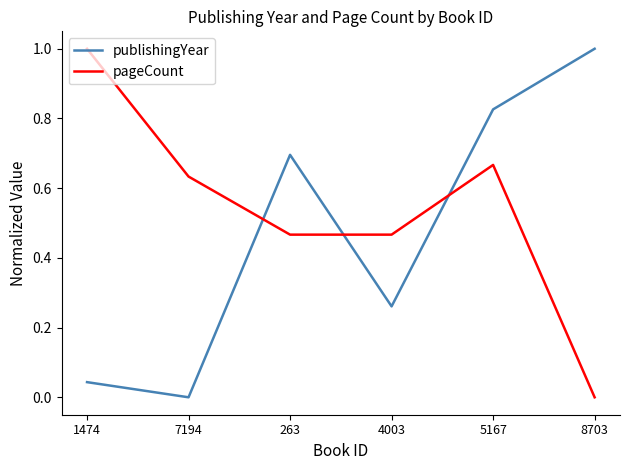

At which label does pageCount reach its minimum?

8703